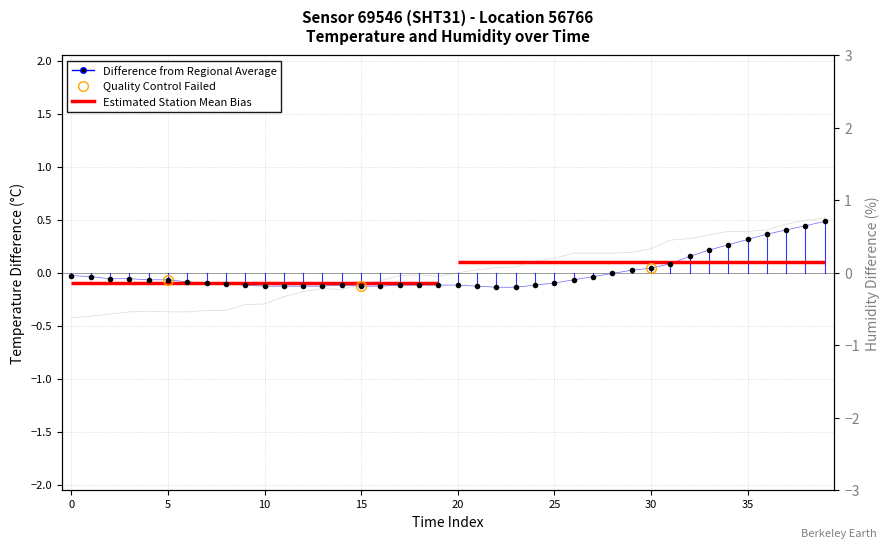

Reading right to left, what are all the values shown in this chart?

temperature: 0.5	0.4	0.4	0.4	0.3	0.3	0.2	0.2	0.1	0.0	0.0	-0.0	-0.0	-0.1	-0.1	-0.1	-0.1	-0.1	-0.1	-0.1	-0.1	-0.1	-0.1	-0.1	-0.1	-0.1	-0.1	-0.1	-0.1	-0.1	-0.1	-0.1	-0.1	-0.1	-0.1	-0.1	-0.1	-0.1	-0.0	-0.0
humidity: 0.8	0.7	0.7	0.6	0.6	0.6	0.5	0.5	0.4	0.3	0.3	0.3	0.3	0.3	0.2	0.2	0.1	0.1	0.0	-0.0	-0.1	-0.0	-0.0	-0.1	-0.2	-0.2	-0.2	-0.3	-0.3	-0.4	-0.4	-0.5	-0.5	-0.5	-0.5	-0.5	-0.5	-0.6	-0.6	-0.6